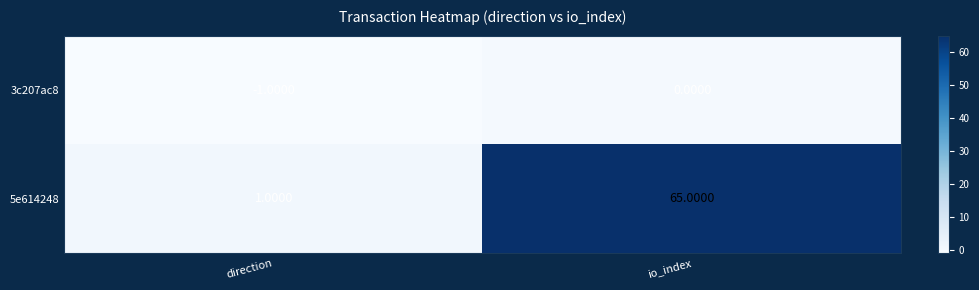

Rank the series at direction from highest to lowest value.

5e614248, 3c207ac8